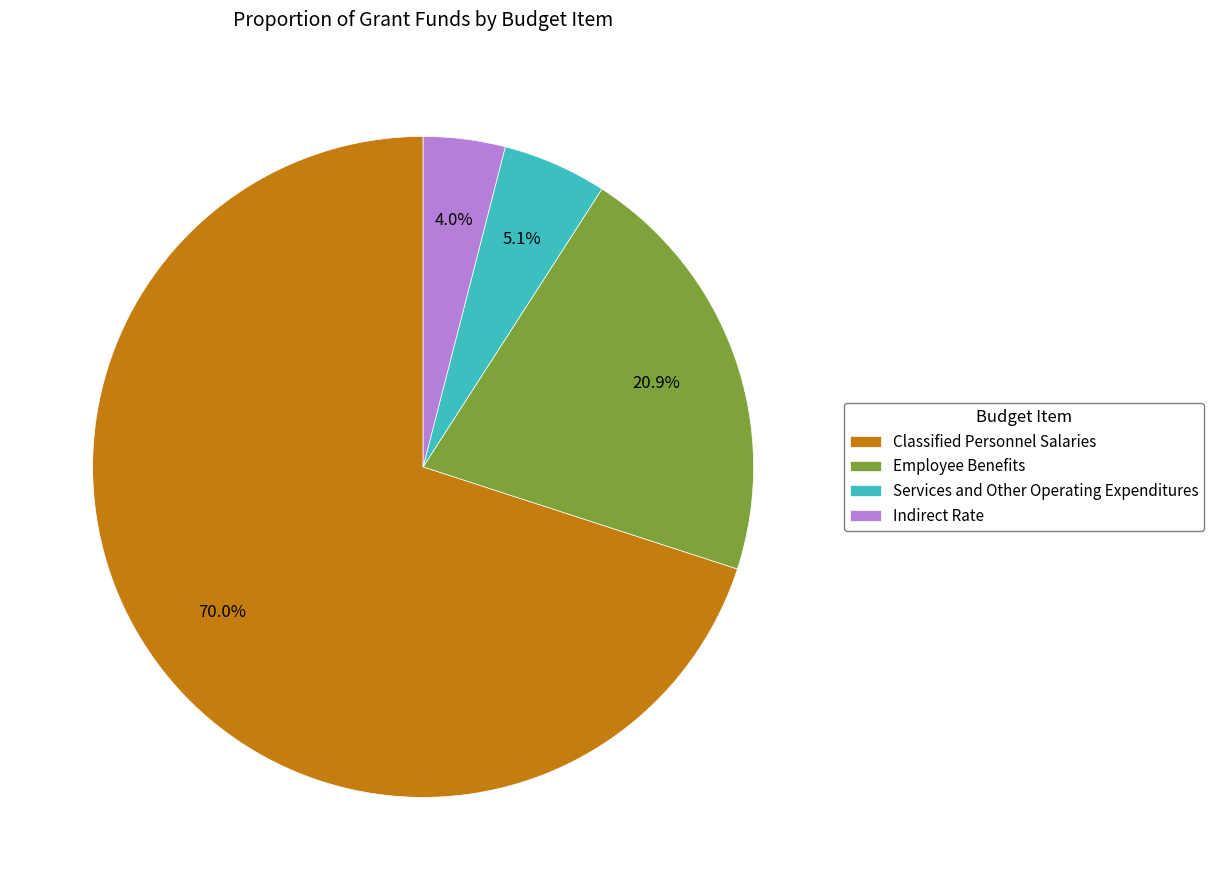

The Employee Benefits slice represents 34% of the pie. True or false?

False